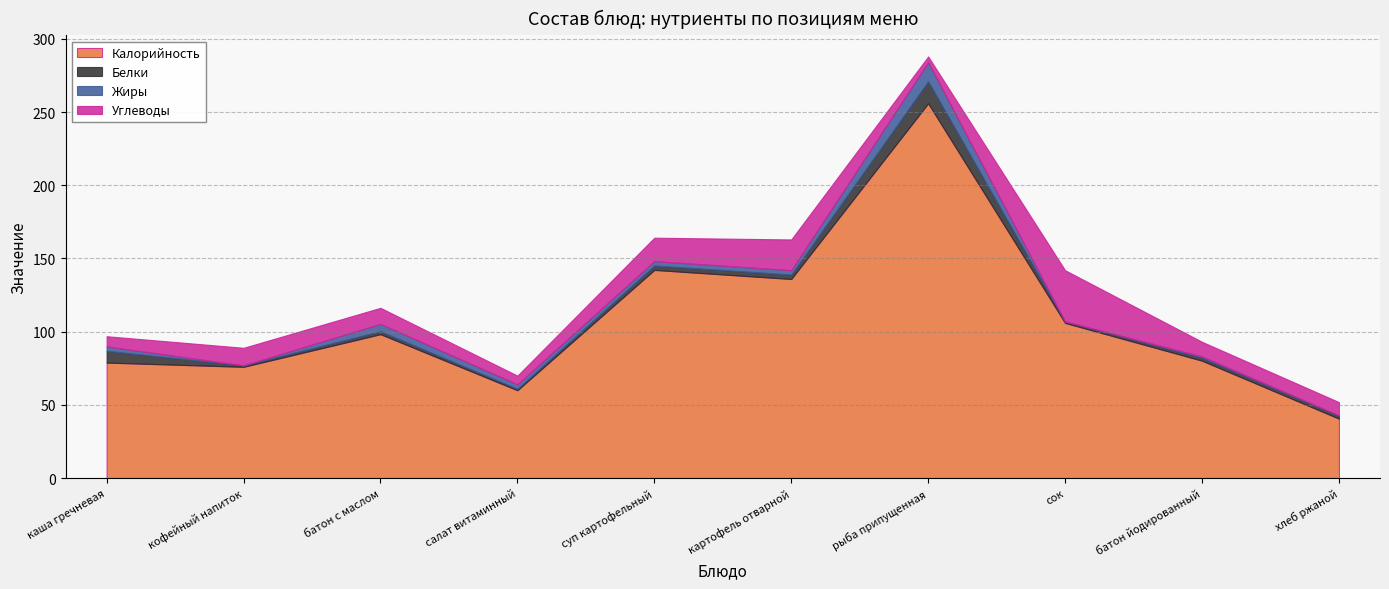

Which has a higher value, салат витаминный or кофейный напиток?

кофейный напиток